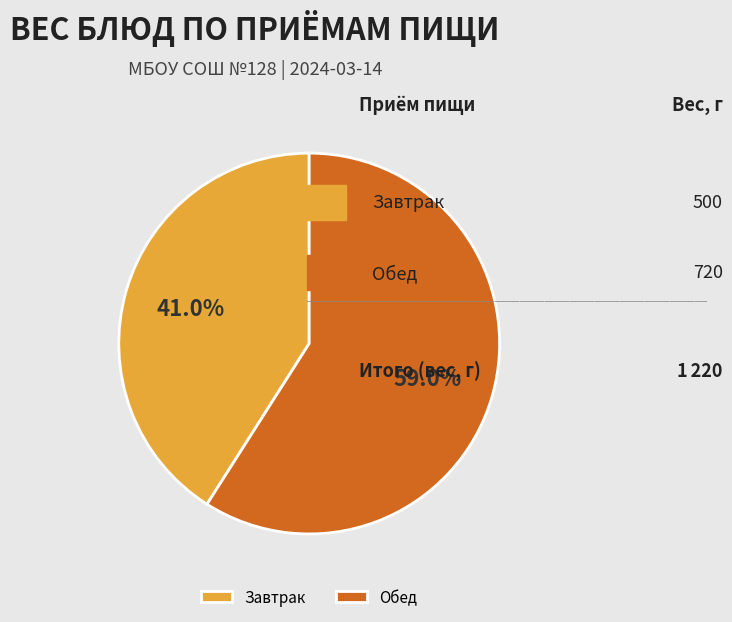

To the nearest percent, what is the combined percentage of Обед and Завтрак?

100%